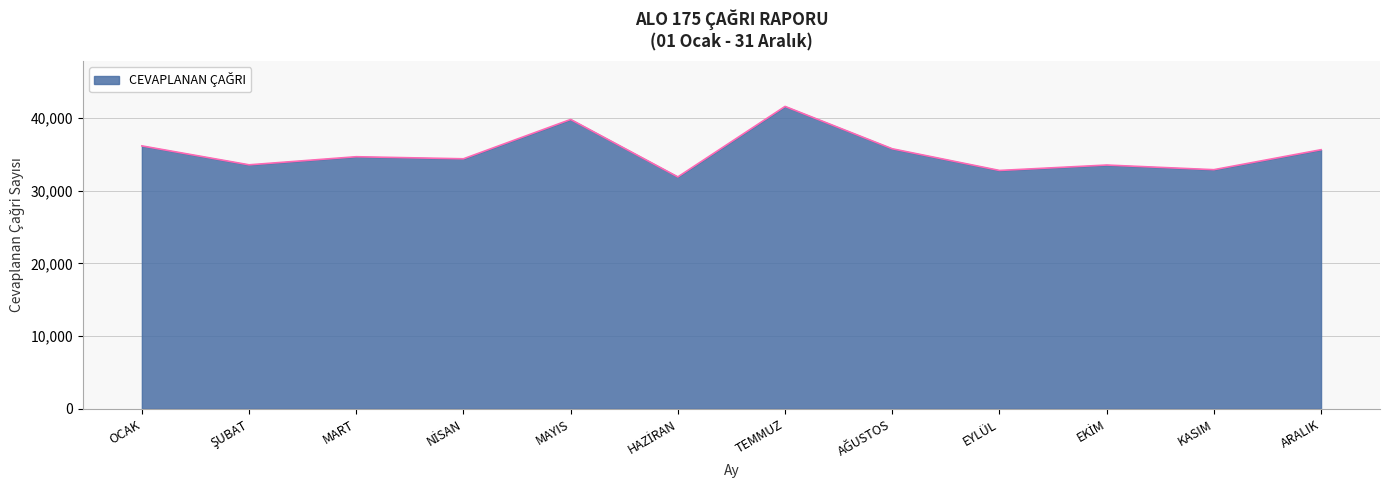

Which has a higher value, TEMMUZ or MAYIS?

TEMMUZ